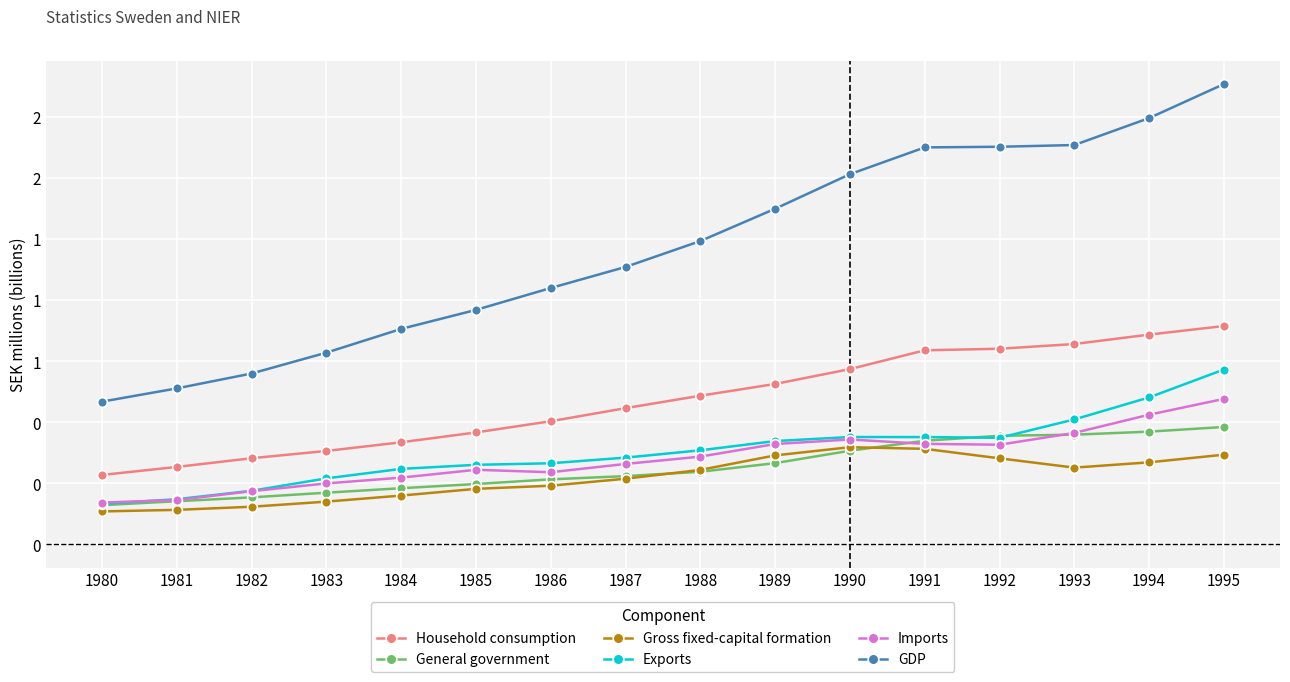

Which has a higher value, 1991 or 1983?

1991